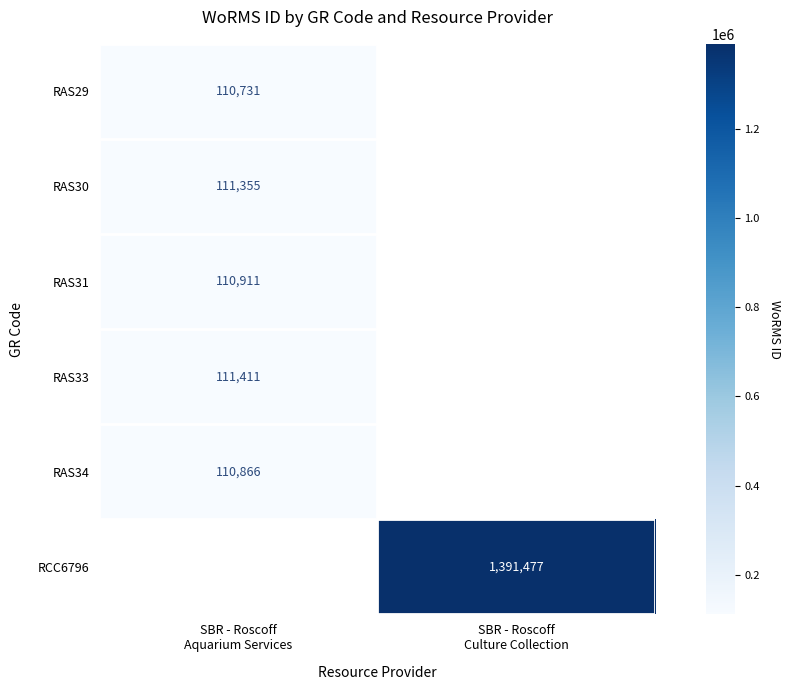

The RAS33 series shows 49100.0 at SBR - Roscoff Aquarium Services. True or false?

False